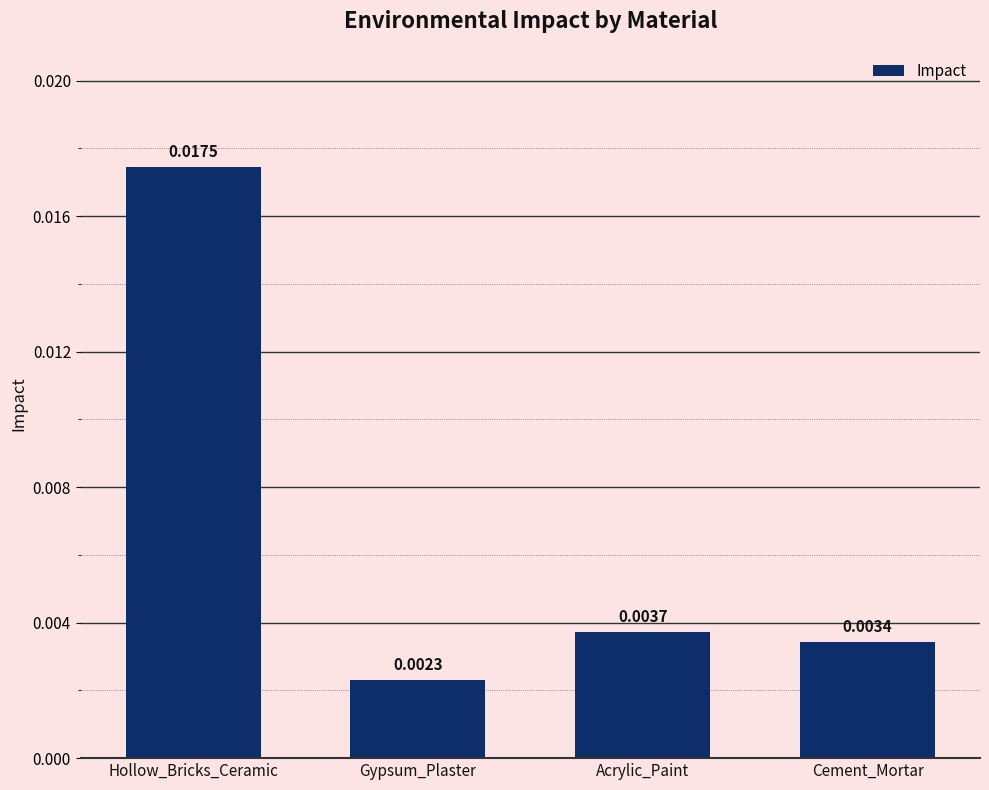

Between Gypsum_Plaster and Acrylic_Paint, which is larger?

Acrylic_Paint